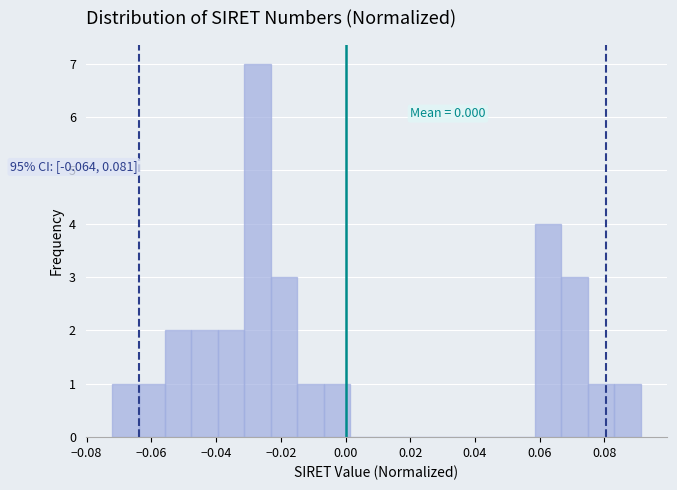

Over which range of the x-axis is the bar tallest?

-0.032 to -0.024